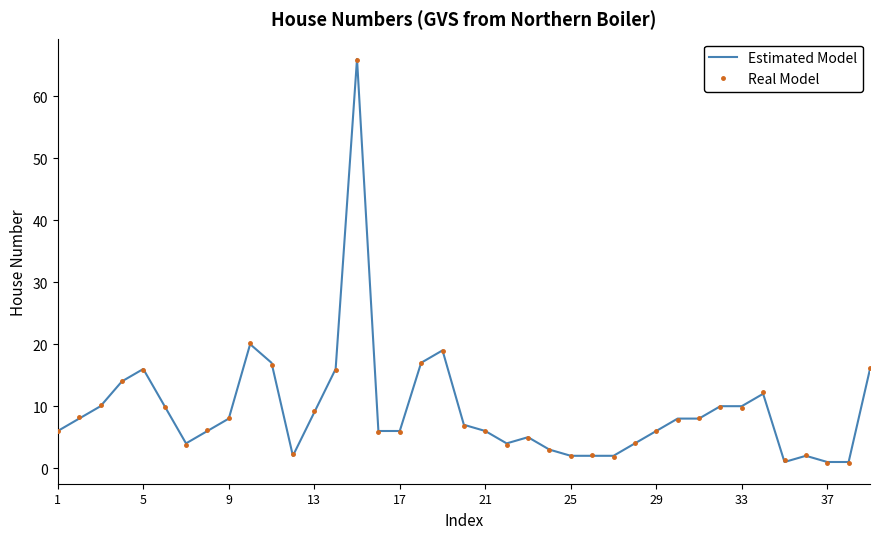

What is the maximum value for Estimated Model?

66.0